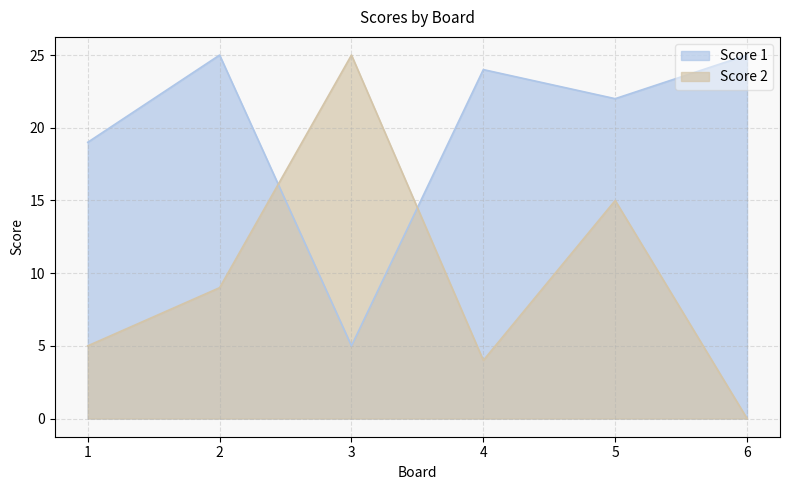

What is the greatest value displayed?

25